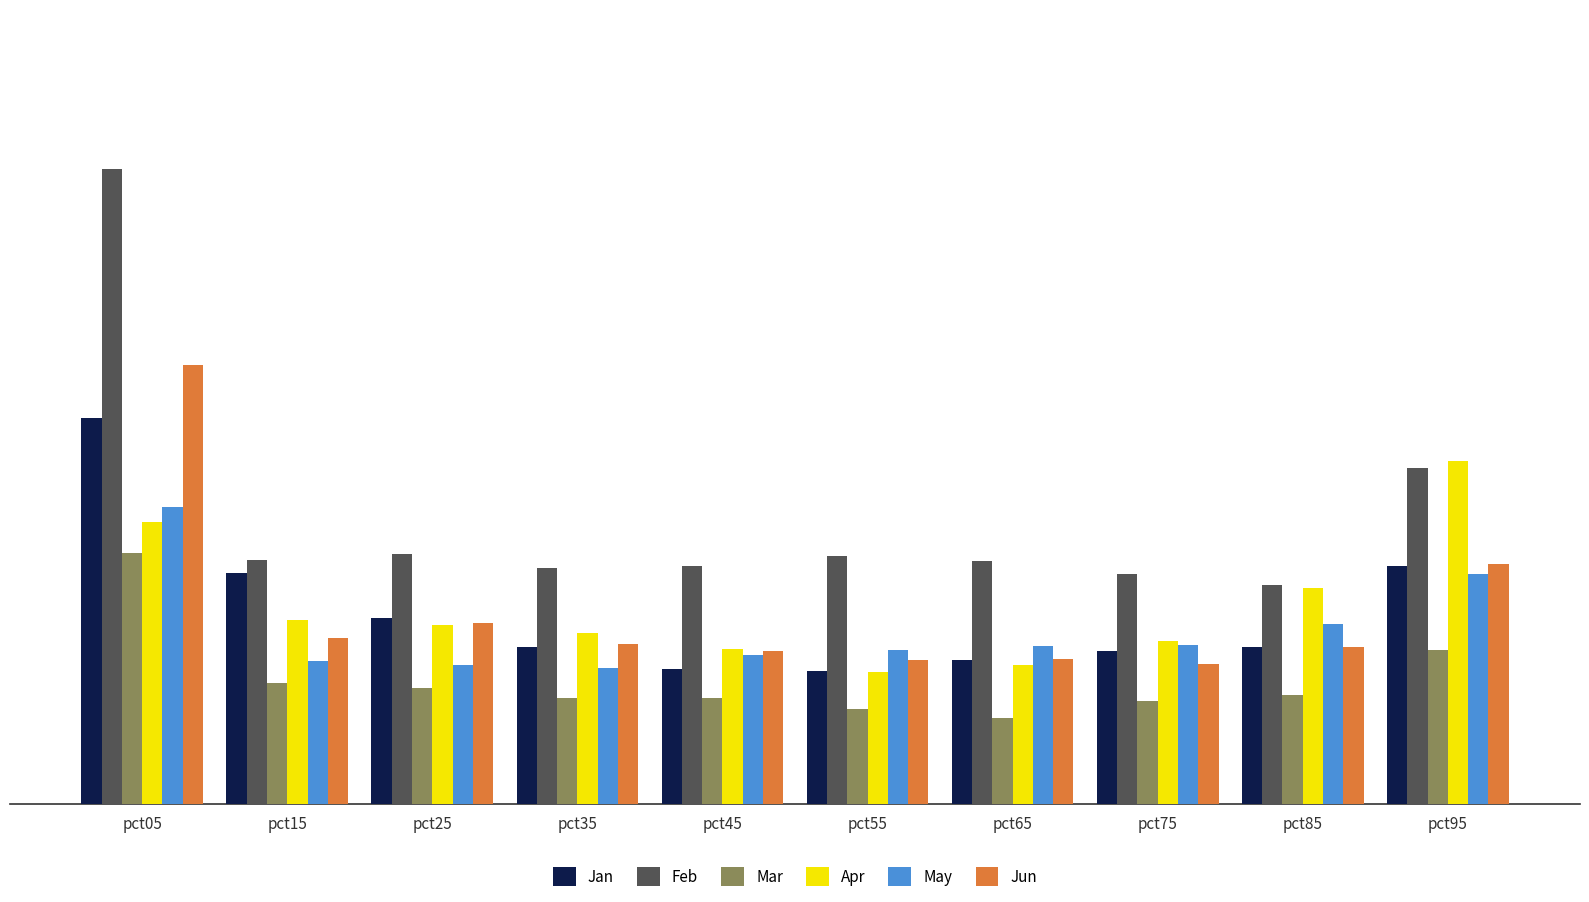

What are all the series names shown in the legend?

Jan, Feb, Mar, Apr, May, Jun